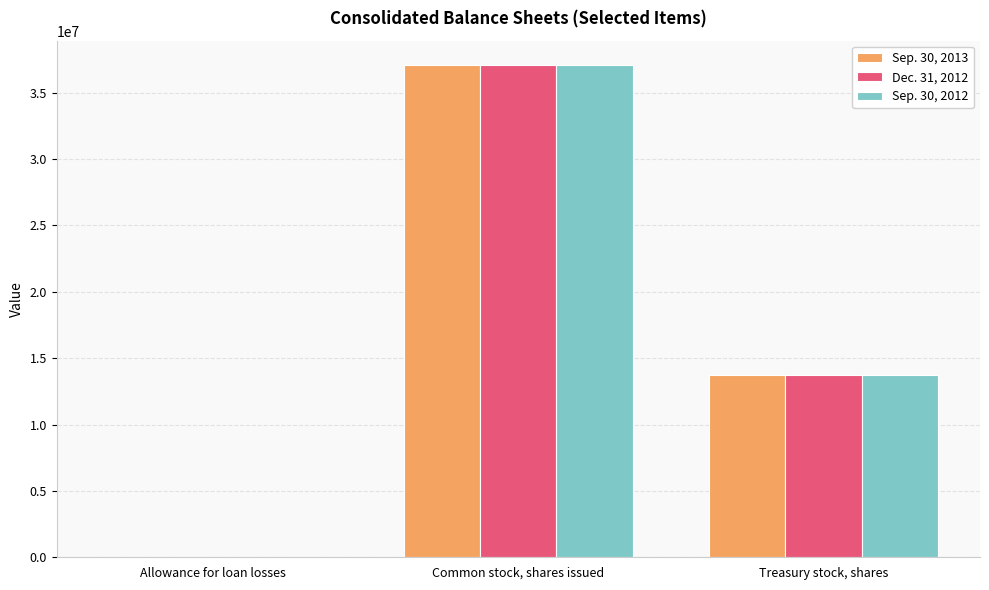

What is the greatest value displayed?

37068904